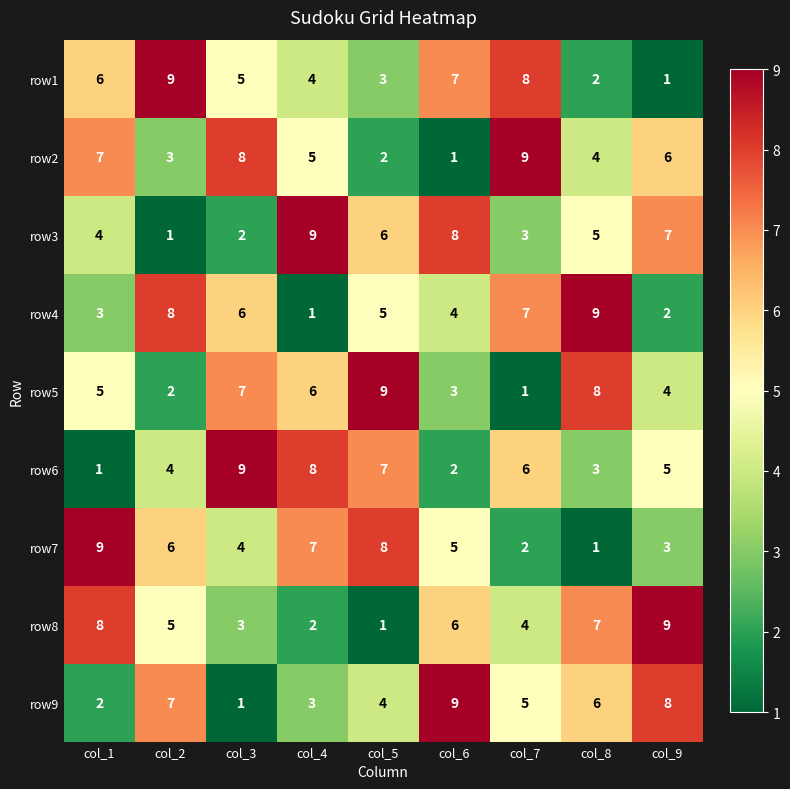

Is it true that row9 equals 2 at col_7?

False